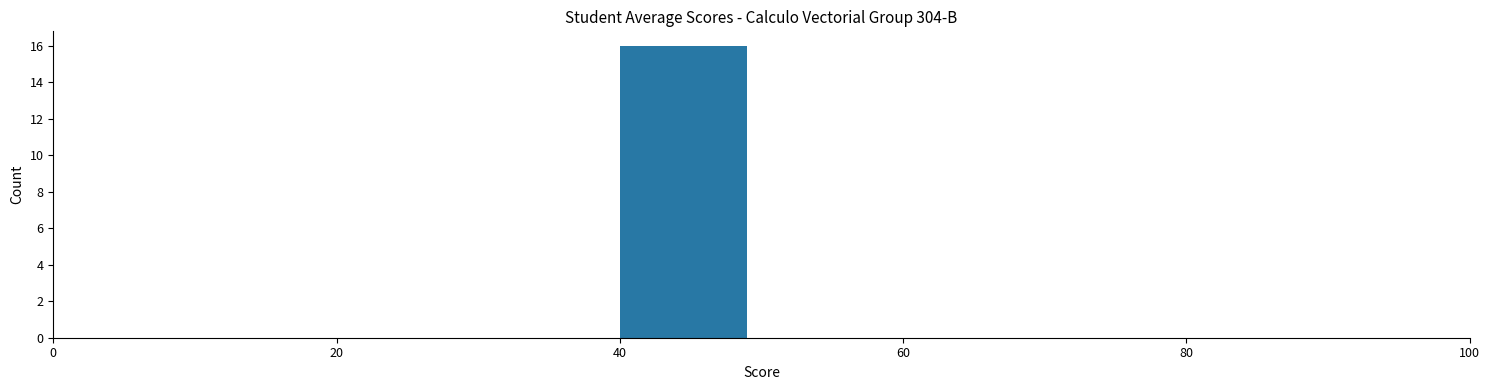

Over which range of the x-axis is the bar tallest?

40 to 50